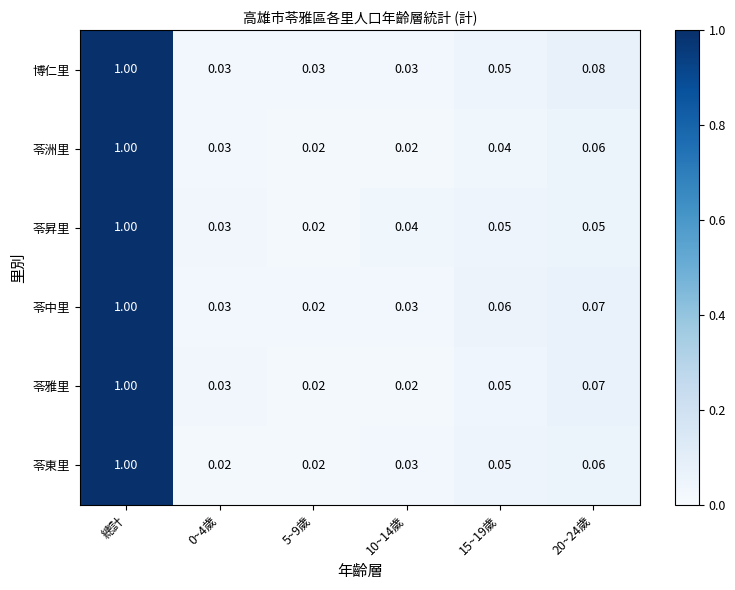

Is the value of 苓雅里 at 10~14歲 greater than the value of 苓洲里 at 20~24歲?

No